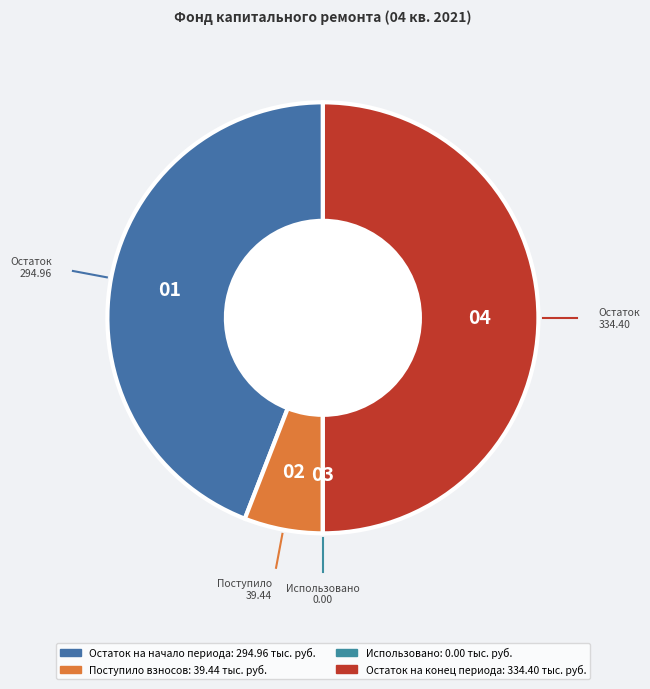

To the nearest percent, what portion does Поступило взносов represent?

6%